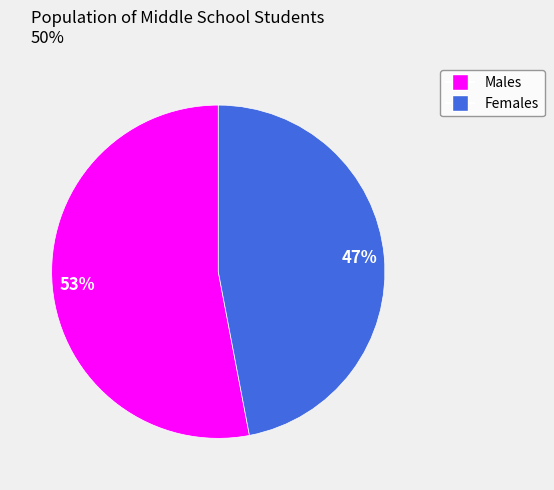

To the nearest percent, what is the difference between the largest and smallest slice percentages?

6%